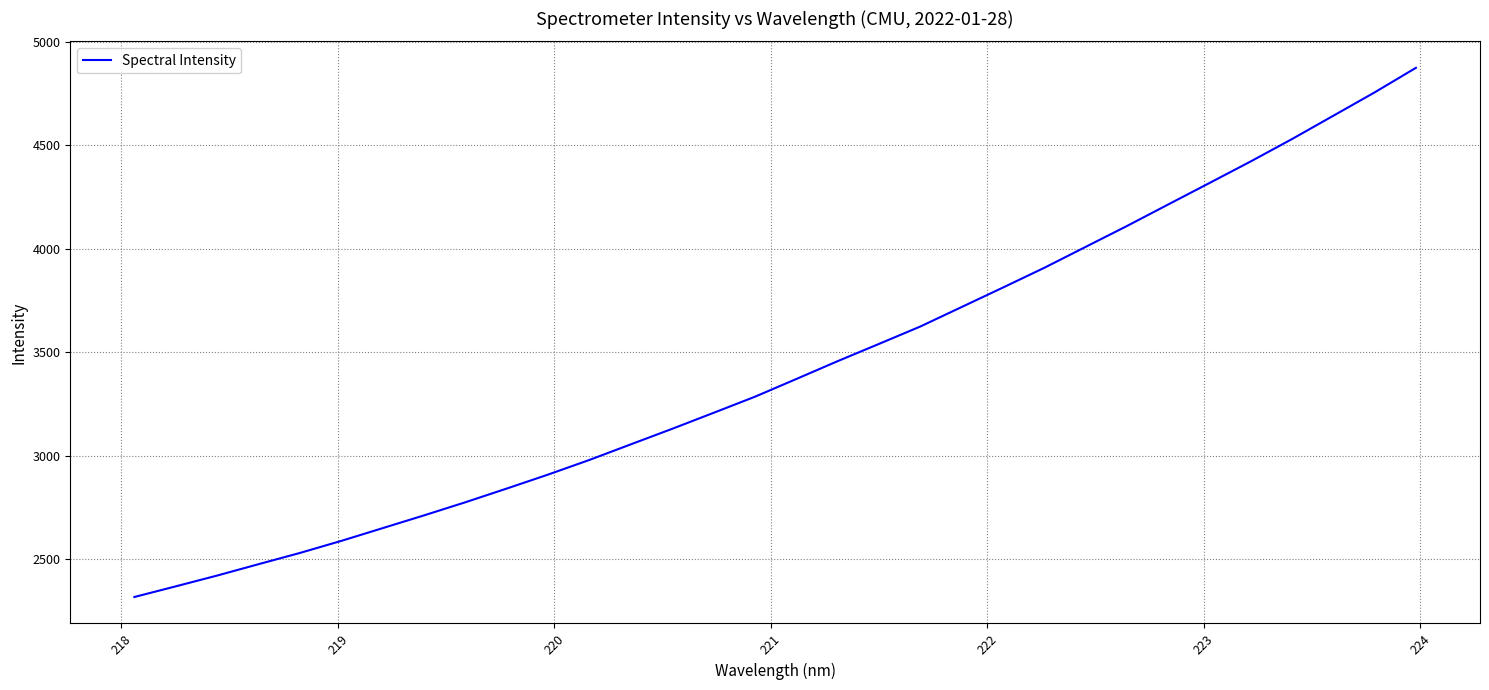

What is the maximum value shown in the chart?

4873.0